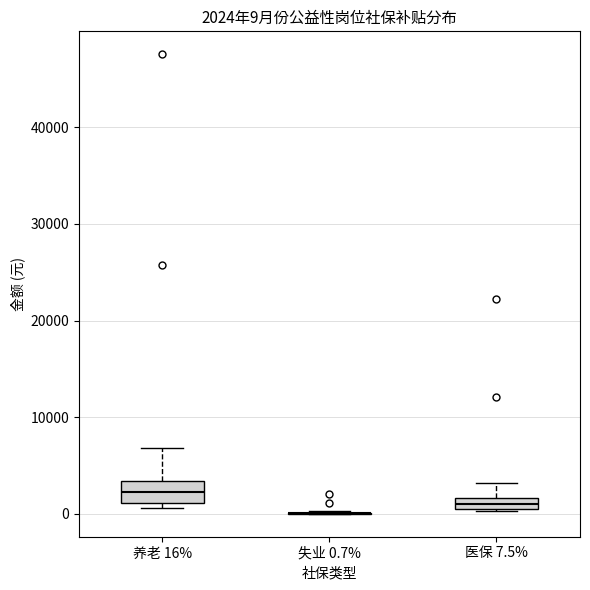

Comparing the boxes themselves (not the whiskers), which one is the tallest?

养老 16%